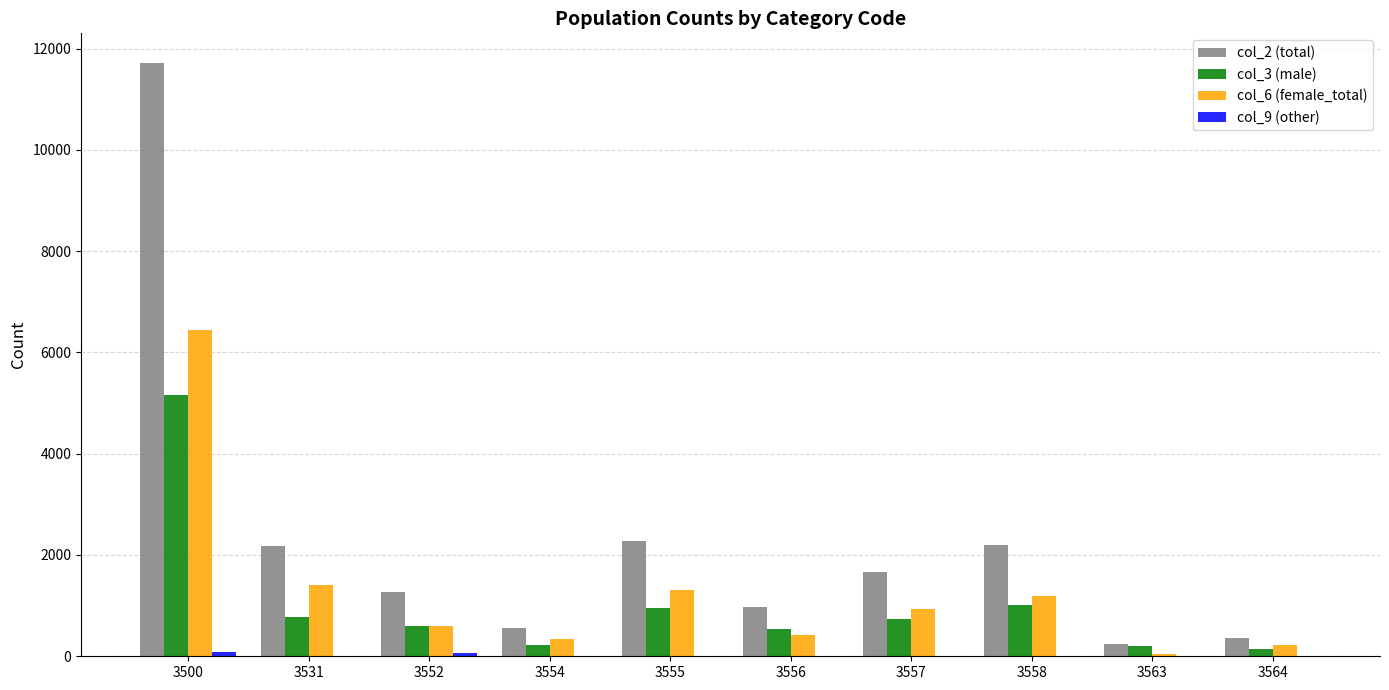

Which series has the largest total across all categories?

col_2 (total)